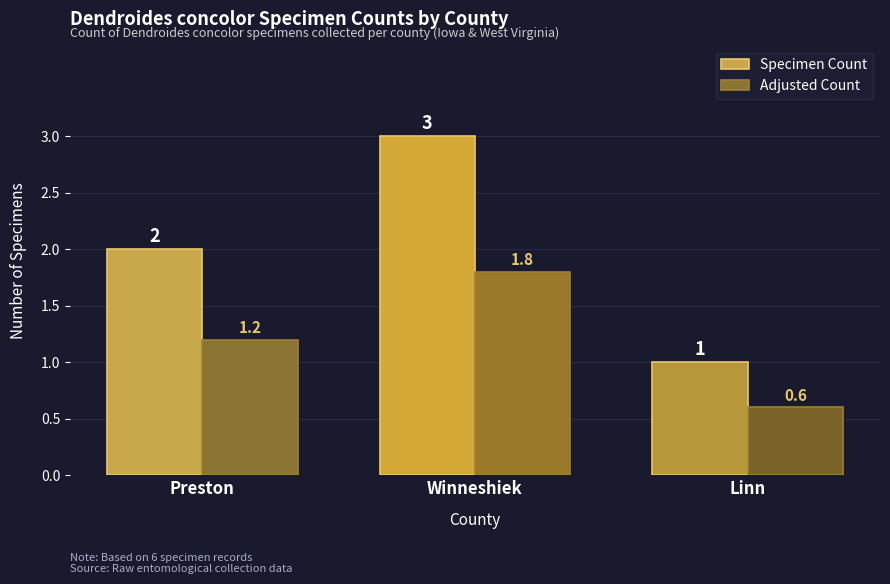

Between Preston and Winneshiek, which series saw the biggest shift?

Specimen Count